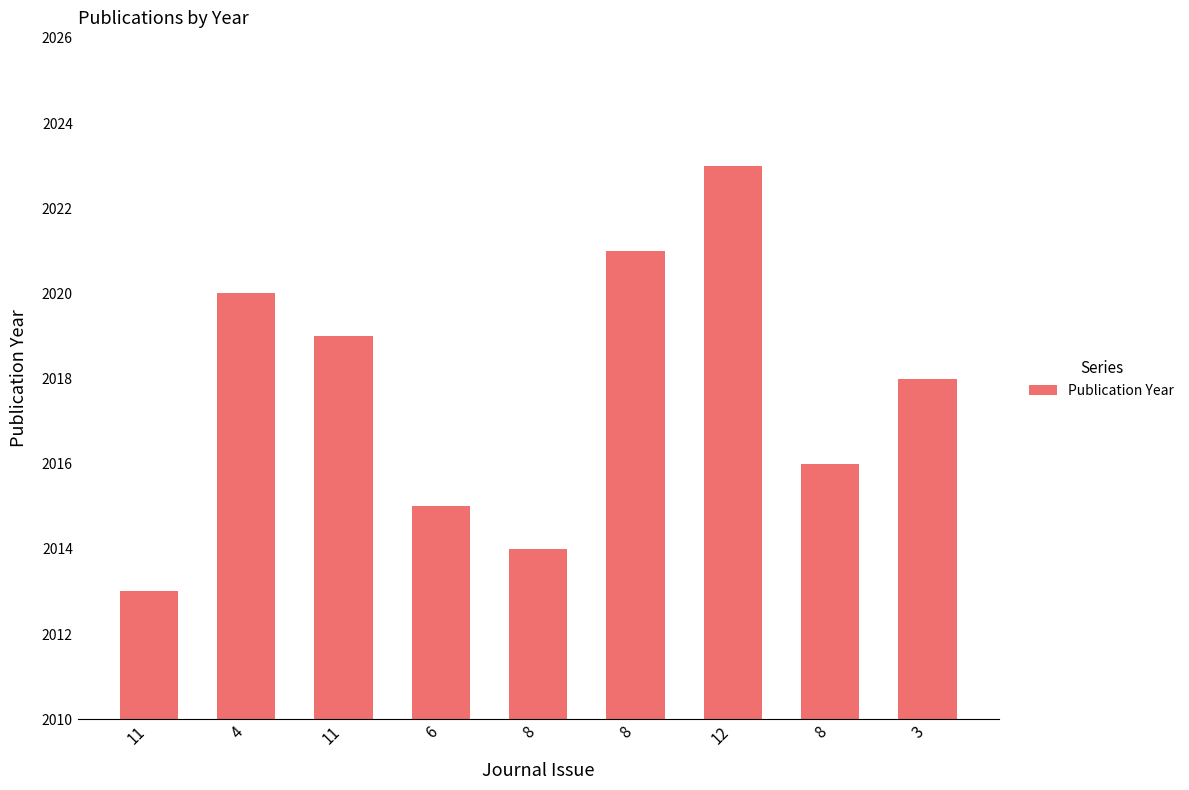

What is the difference between the values at 12 and 6?

8